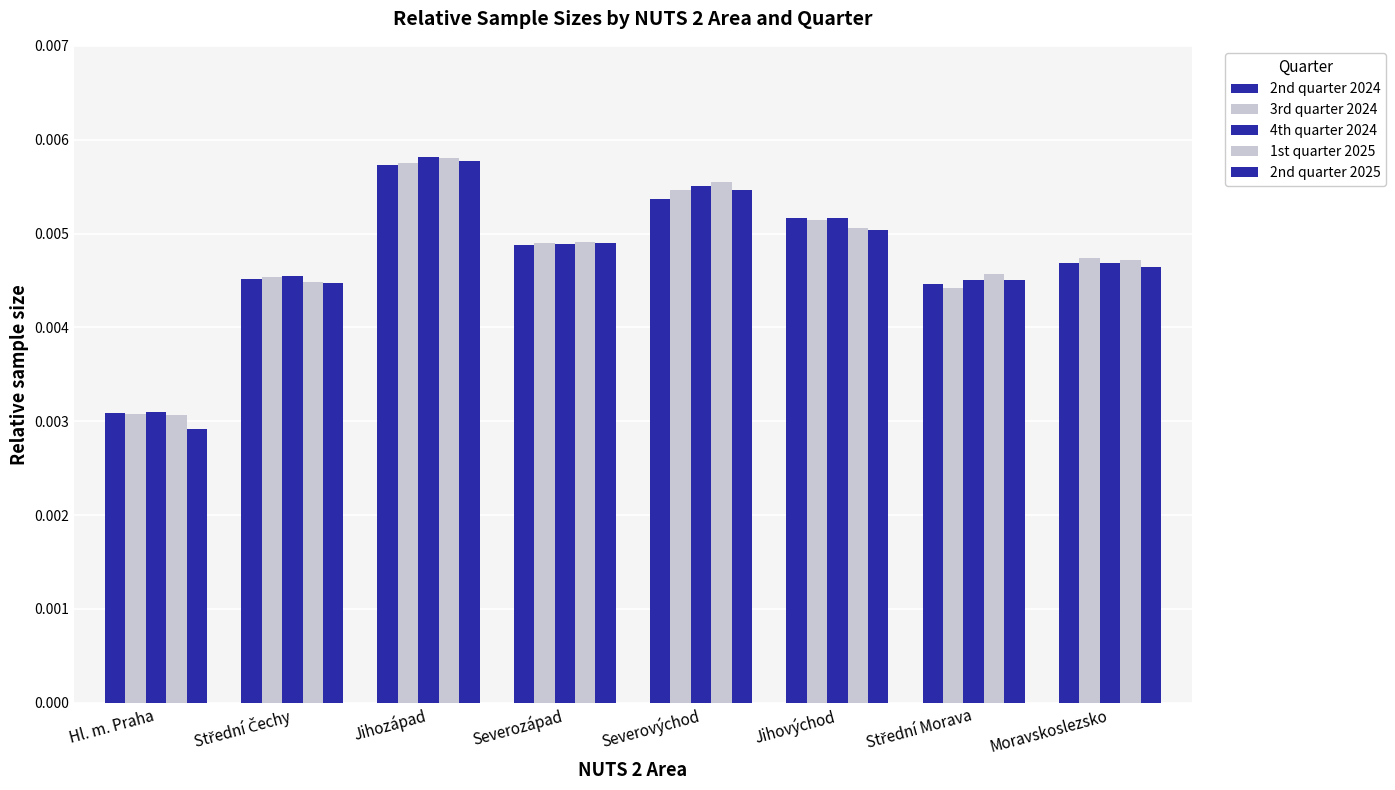

Between Jihozápad and Severozápad, which series saw the biggest shift?

4th quarter 2024